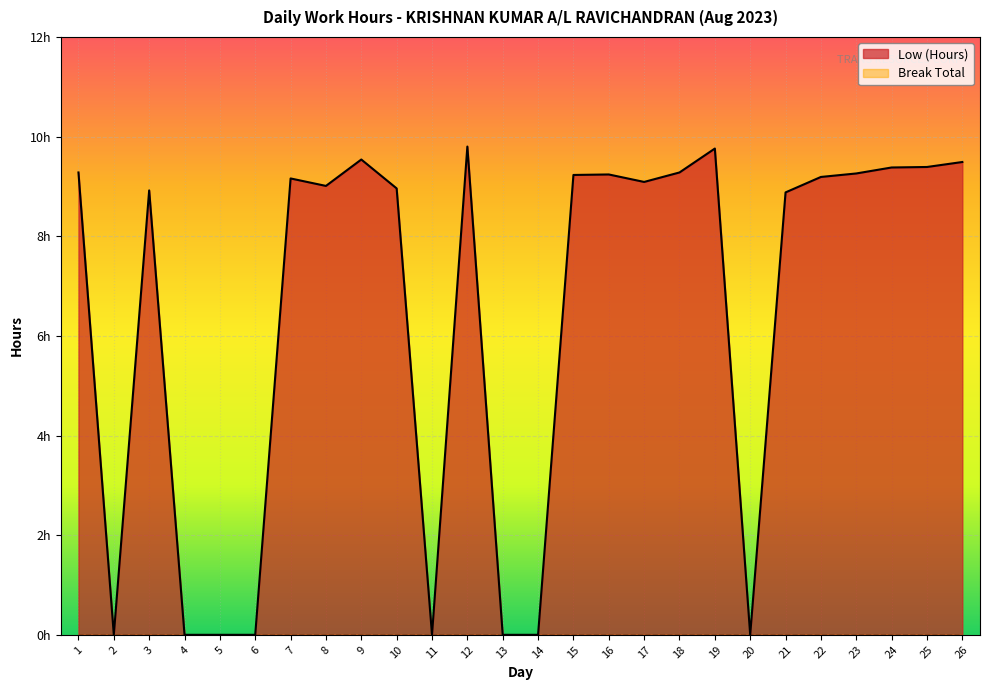

What is the sum of the values at 24 and 5?

9.4